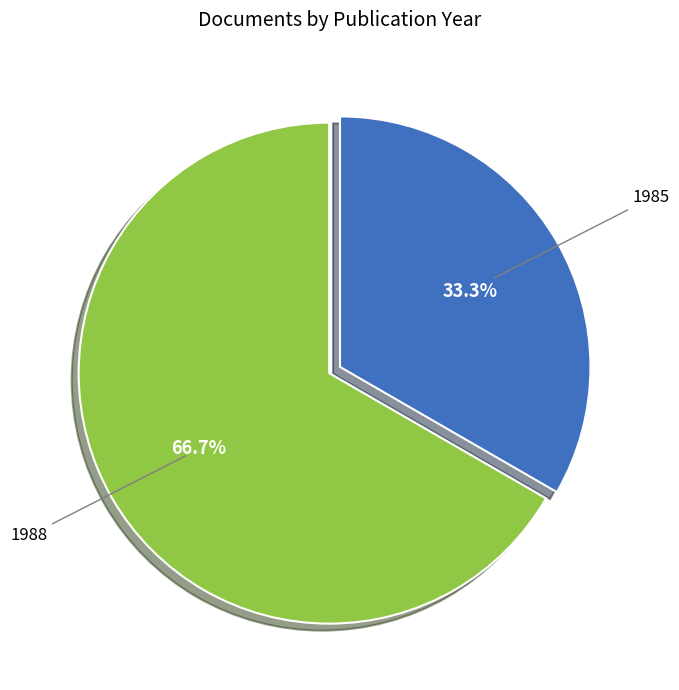

Is there a majority slice in this chart?

Yes